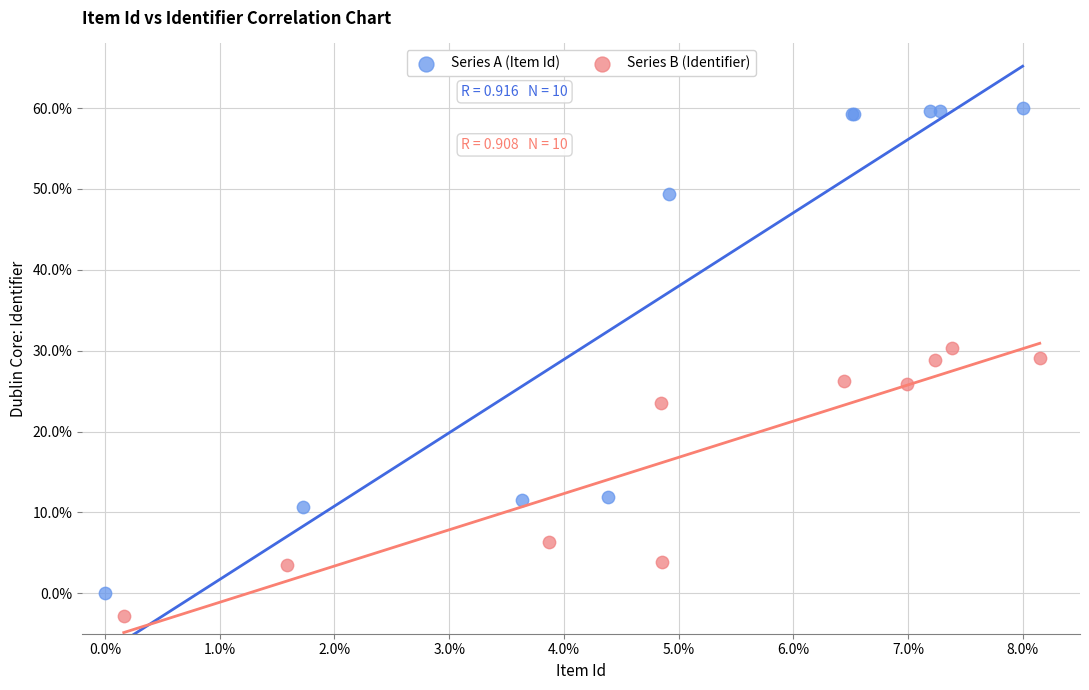

Which series has the largest Y range (max minus min)?

Series A (Item Id)